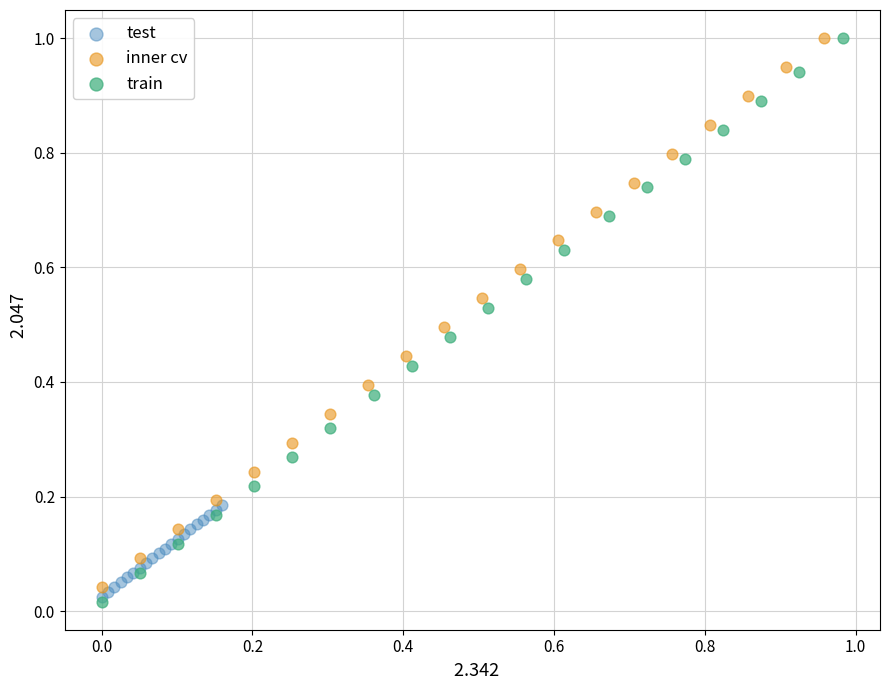

Which series has the widest spread of Y values?

train